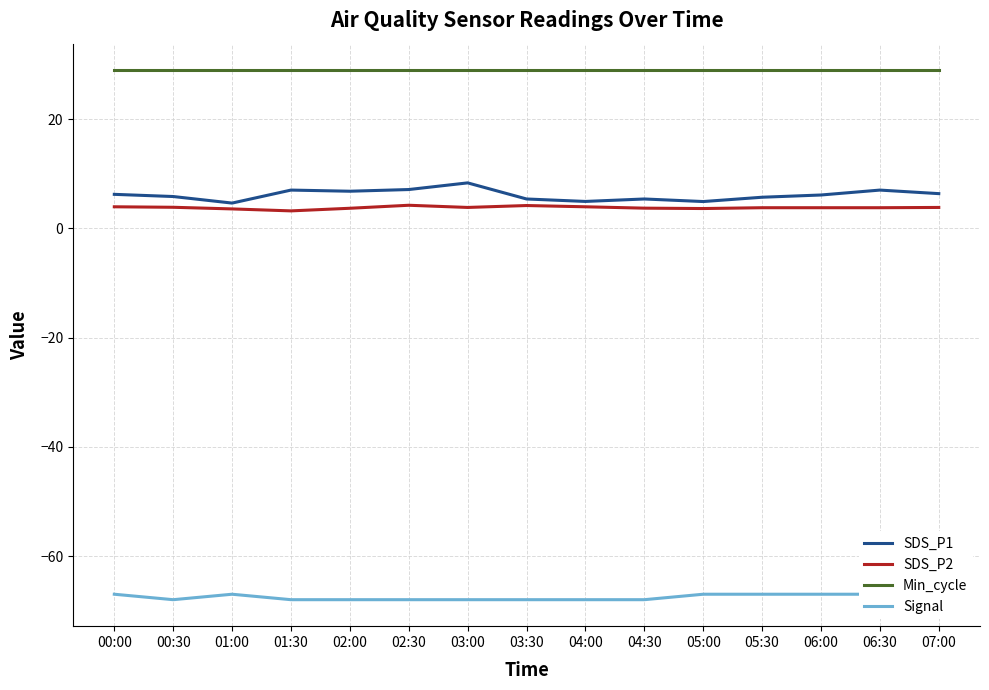

Where is the first local maximum for SDS_P2?

02:30